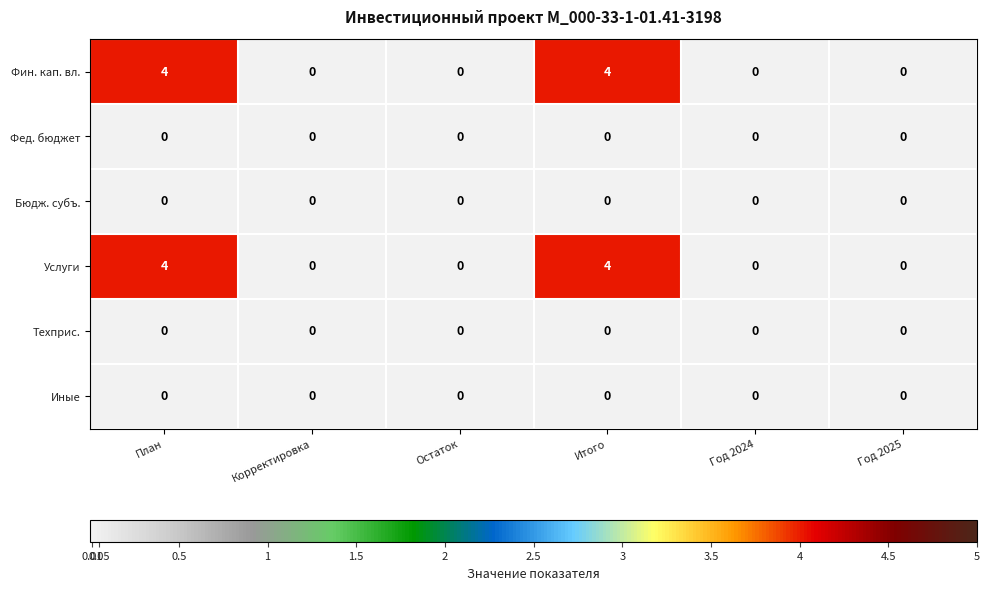

True or false: Бюдж. субъ. has a value of 0 at Остаток.

True